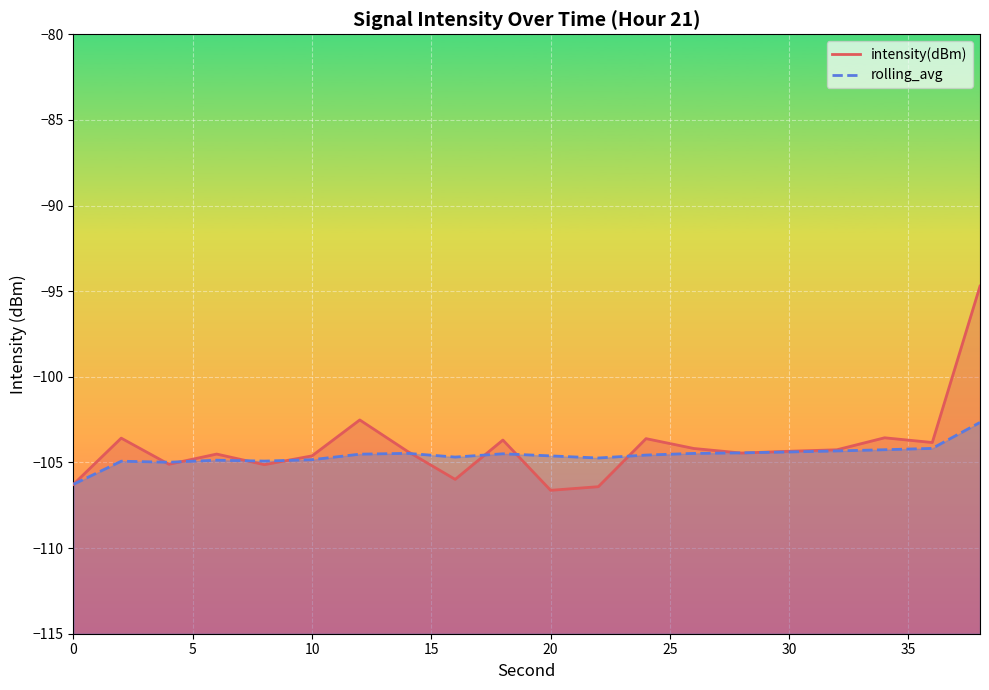

Which category has the lowest value across all series?

20